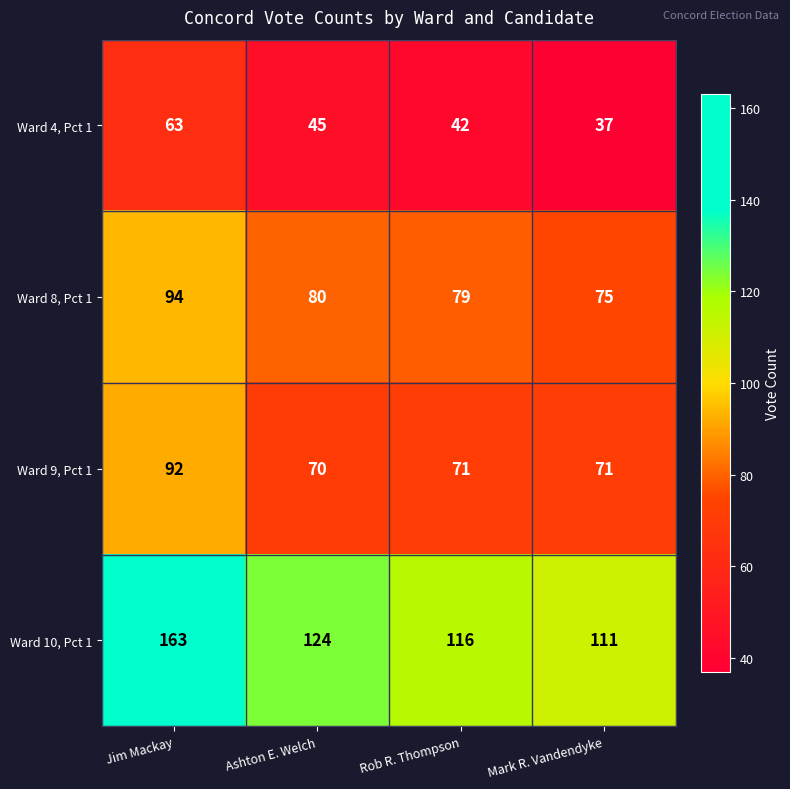

What is the maximum value shown in the chart?

163